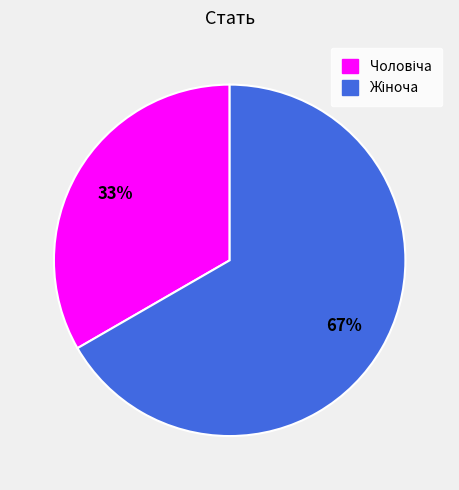

To the nearest percent, what is the average slice percentage?

50%